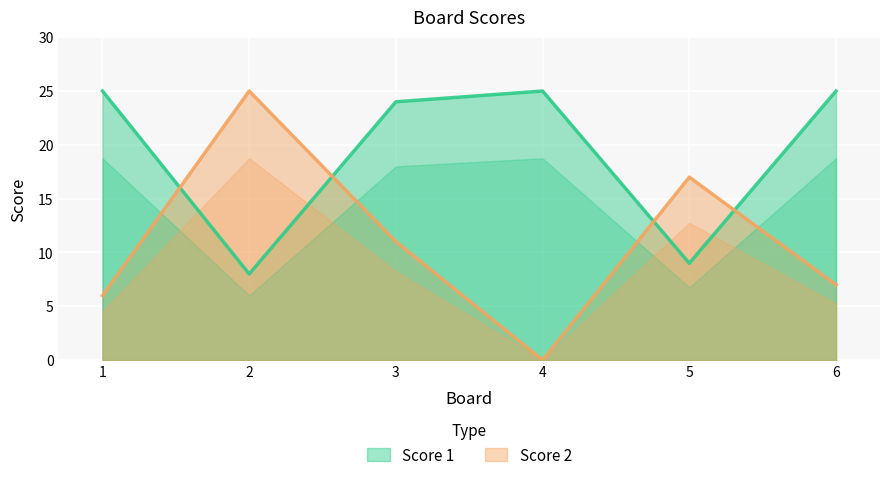

Which series changed the most between 1 and 6?

Score 2